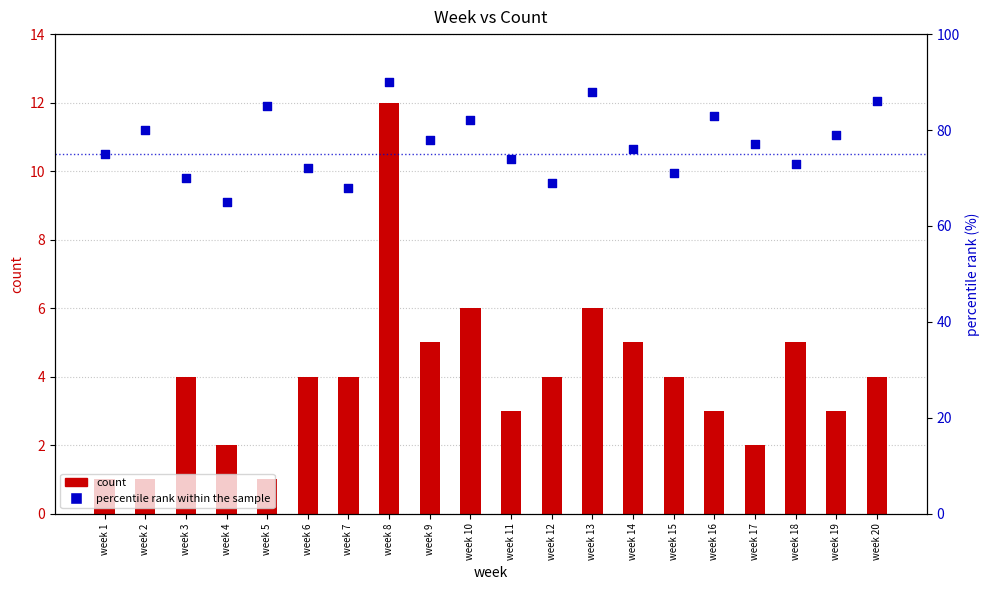

What is the total value across all series at week 19?

82